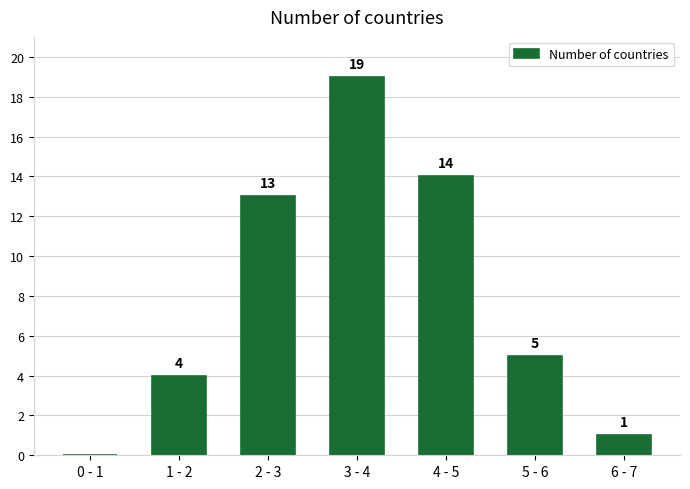

Reading left to right, what are all the values shown in this chart?

0 - 1=0	1 - 2=4	2 - 3=13	3 - 4=19	4 - 5=14	5 - 6=5	6 - 7=1